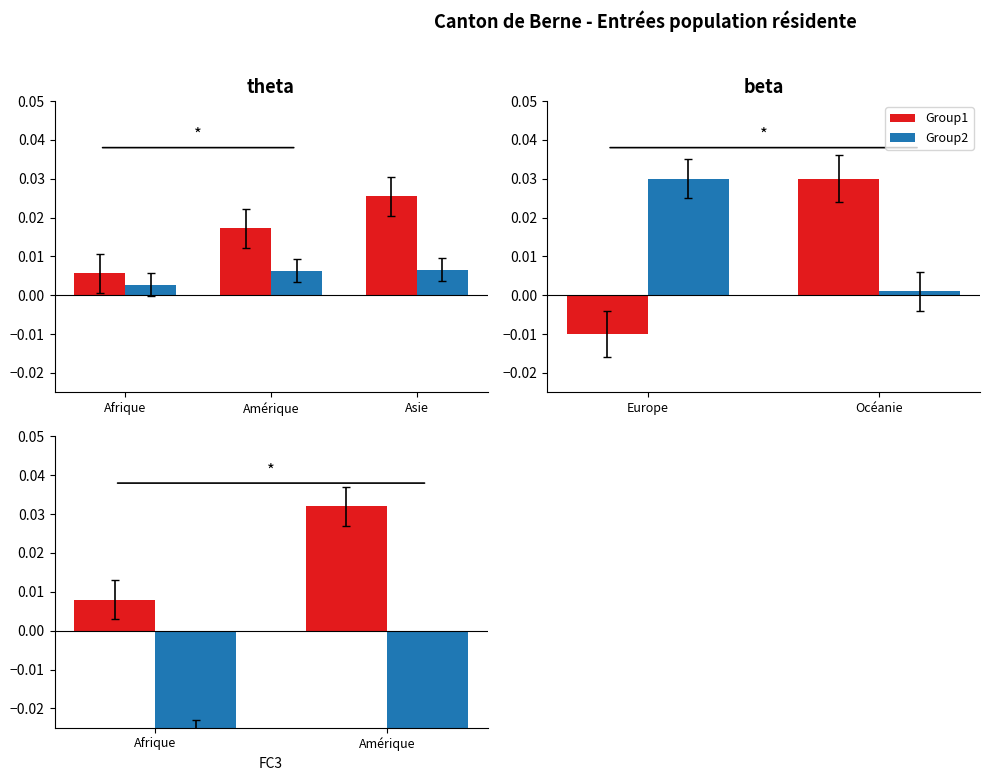

At how many categories does at least one series exceed 0?

2